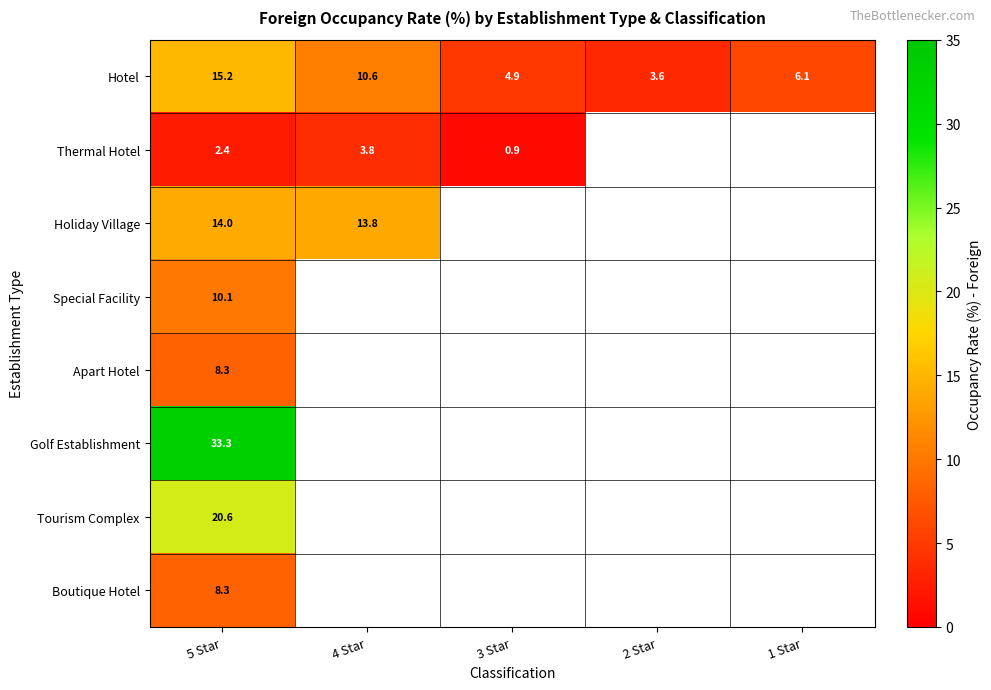

Which category has the lowest value in the Golf Establishment series?

5 Star